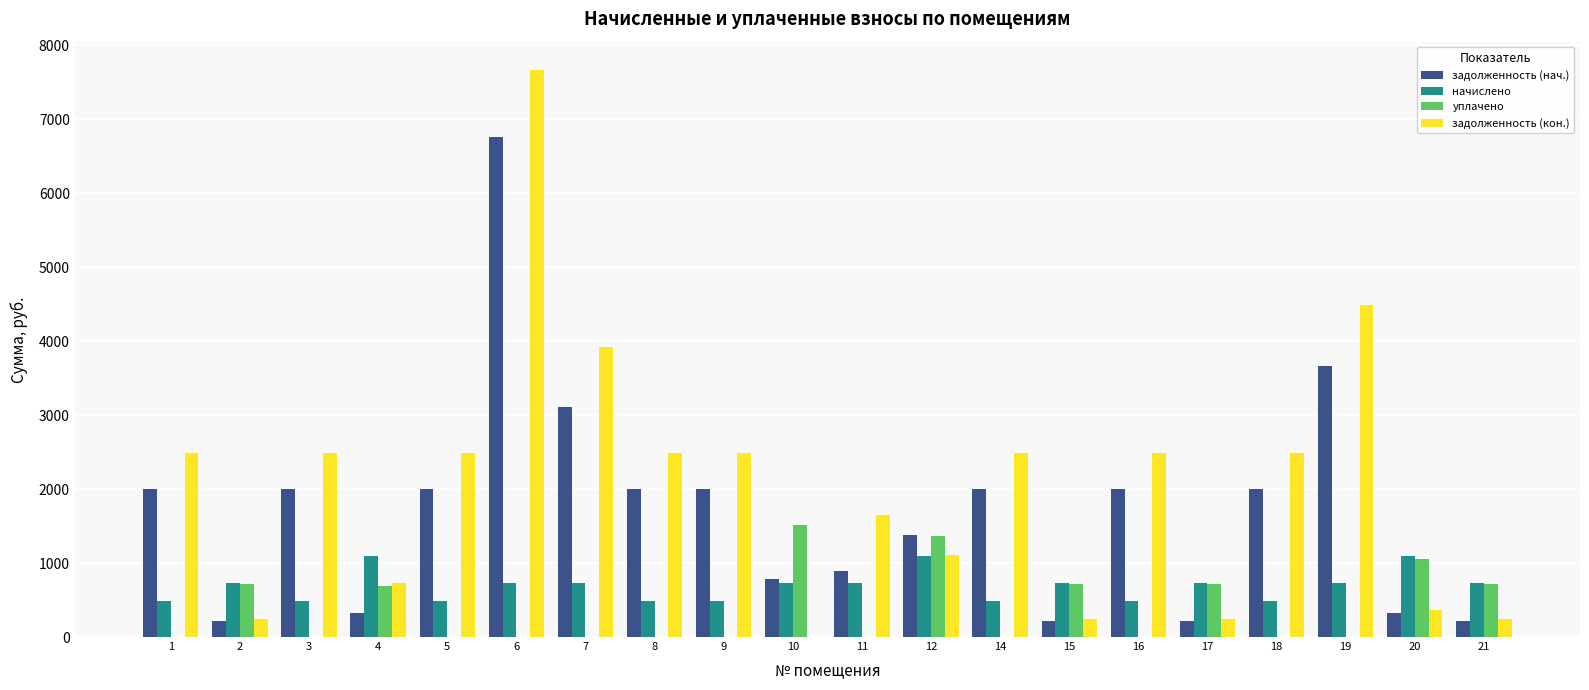

What is the total value across all series at 5?

4984.6